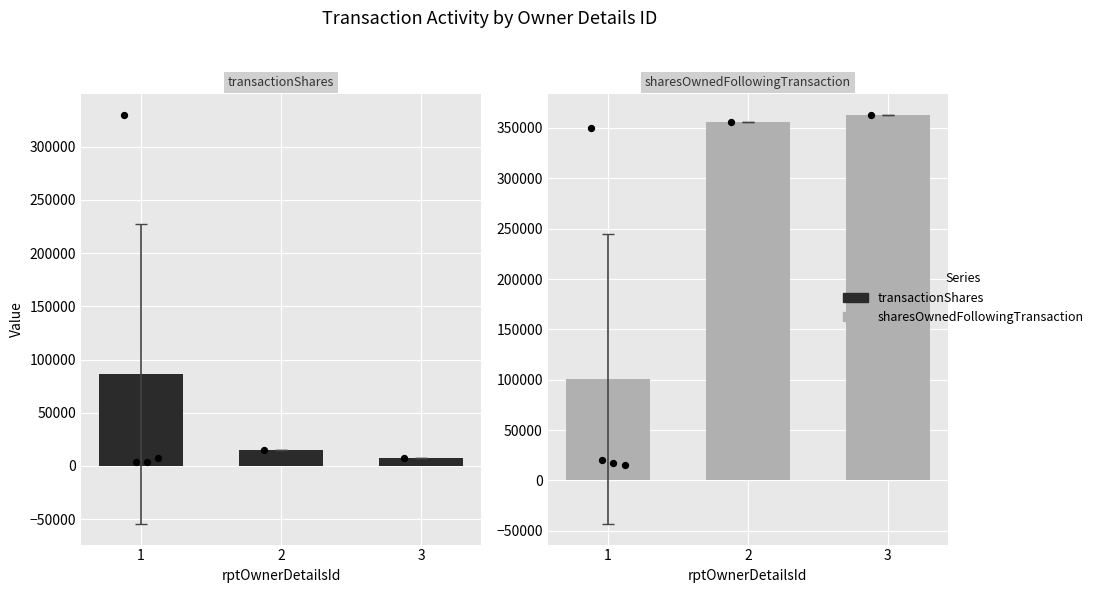

What are all the series names shown in the legend?

transactionShares, sharesOwnedFollowingTransaction